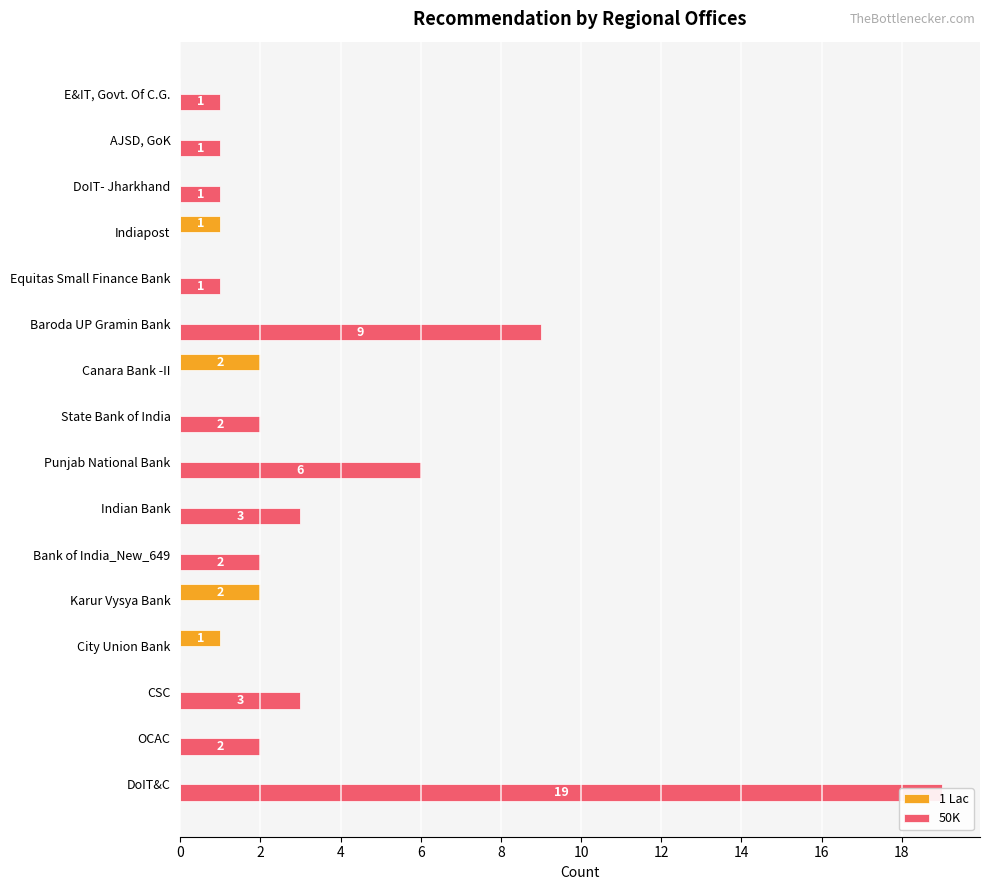

How many 1 Lac values are between 0 and 1?

14